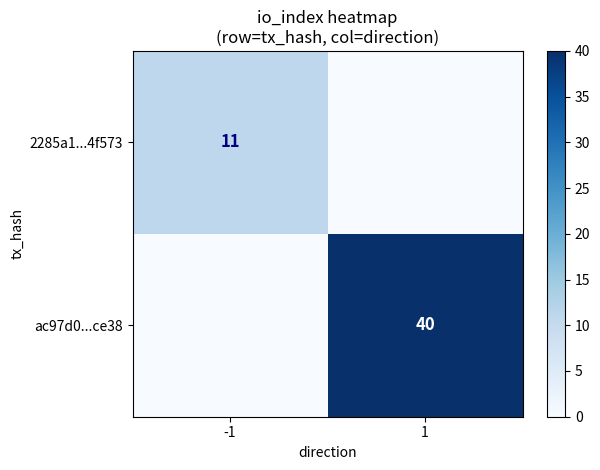

Is the value of ac97d0...ce38 at 1 greater than the value of 2285a1...4f573 at -1?

Yes